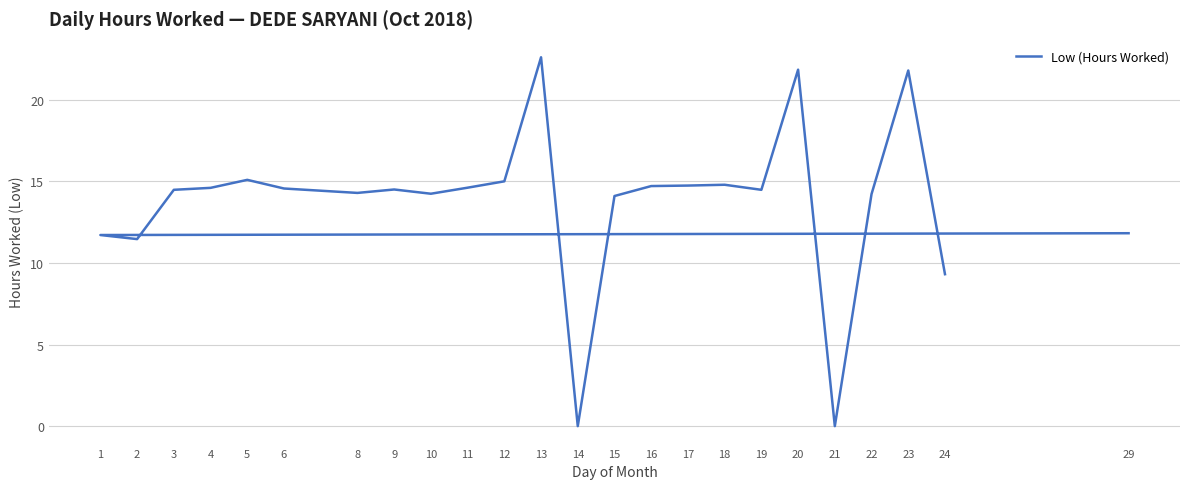

Where does the data first go above 14?

3